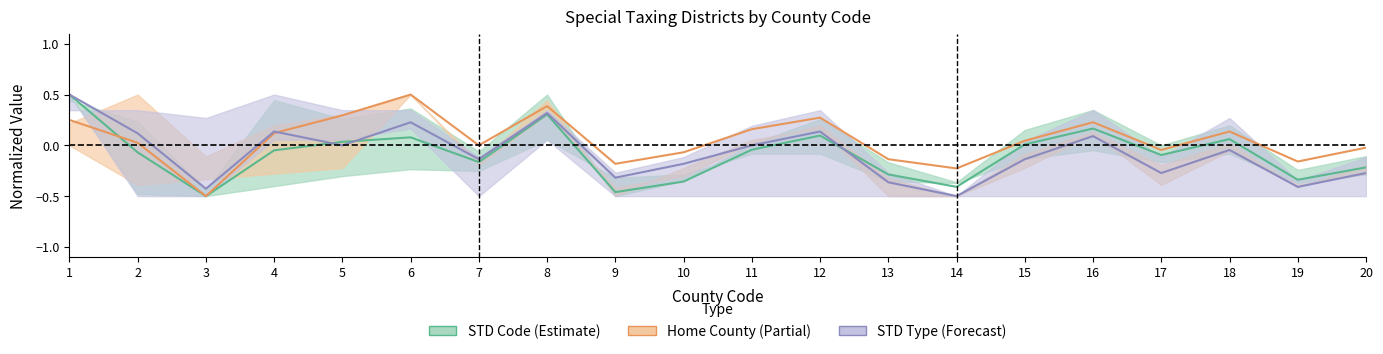

How many data points does each series have?

20